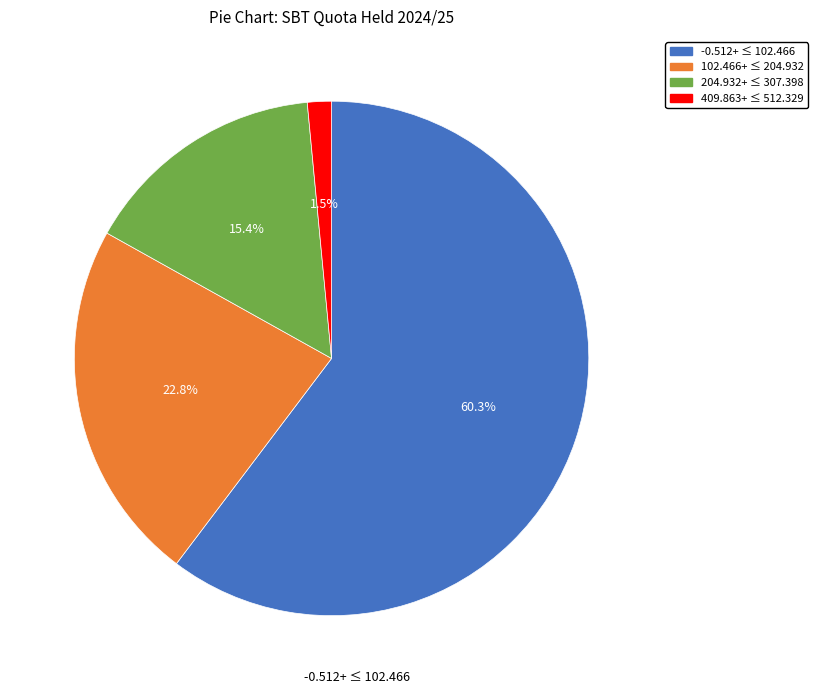

Is there a majority slice in this chart?

Yes